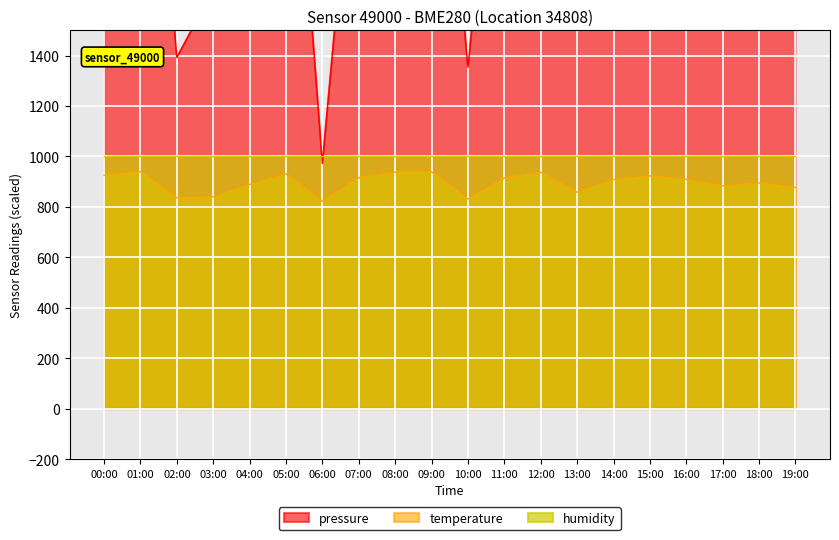

At how many categories does at least one series exceed 2600?

9